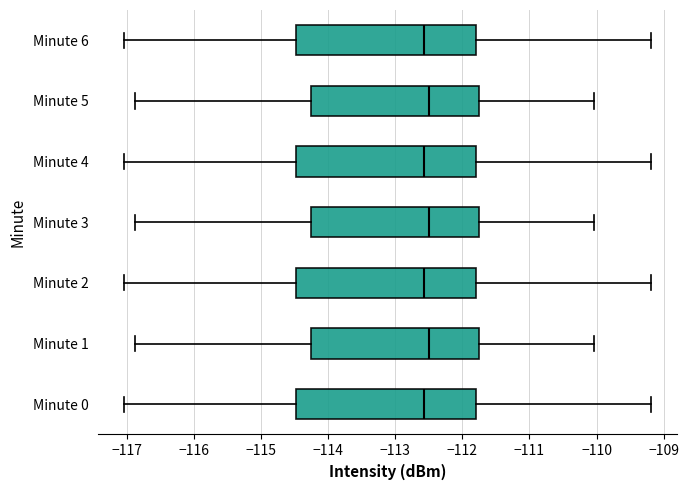

Where does the median line of the box for Minute 5 sit on the x-axis? The values are not printed on the chart, so give them approximately, as read against the axis.

-112.5